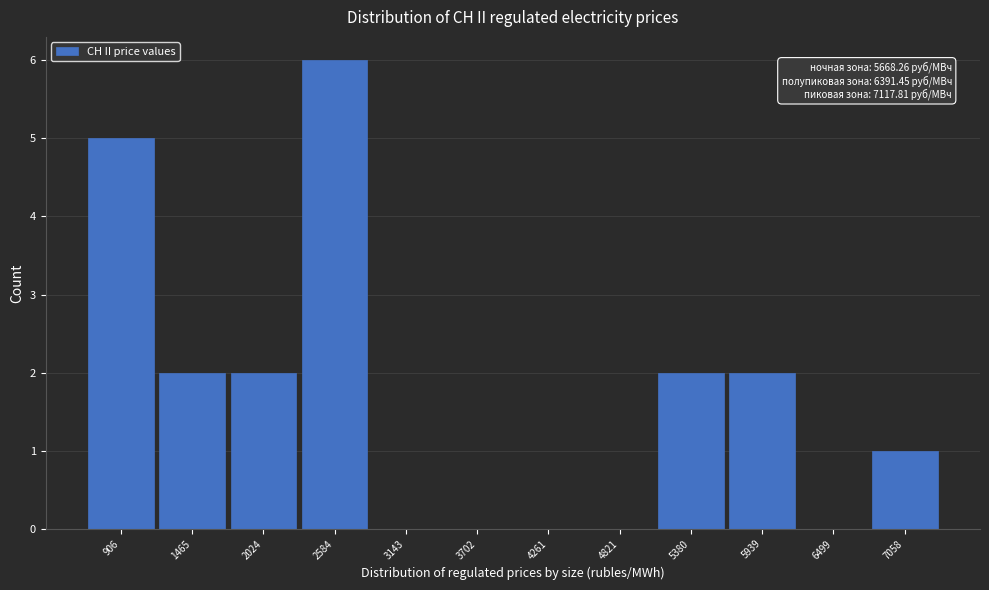

Reading right to left, what are all the values shown in this chart?

7058=1	6499=0	5939=2	5380=2	4821=0	4261=0	3702=0	3143=0	2584=6	2024=2	1465=2	906=5